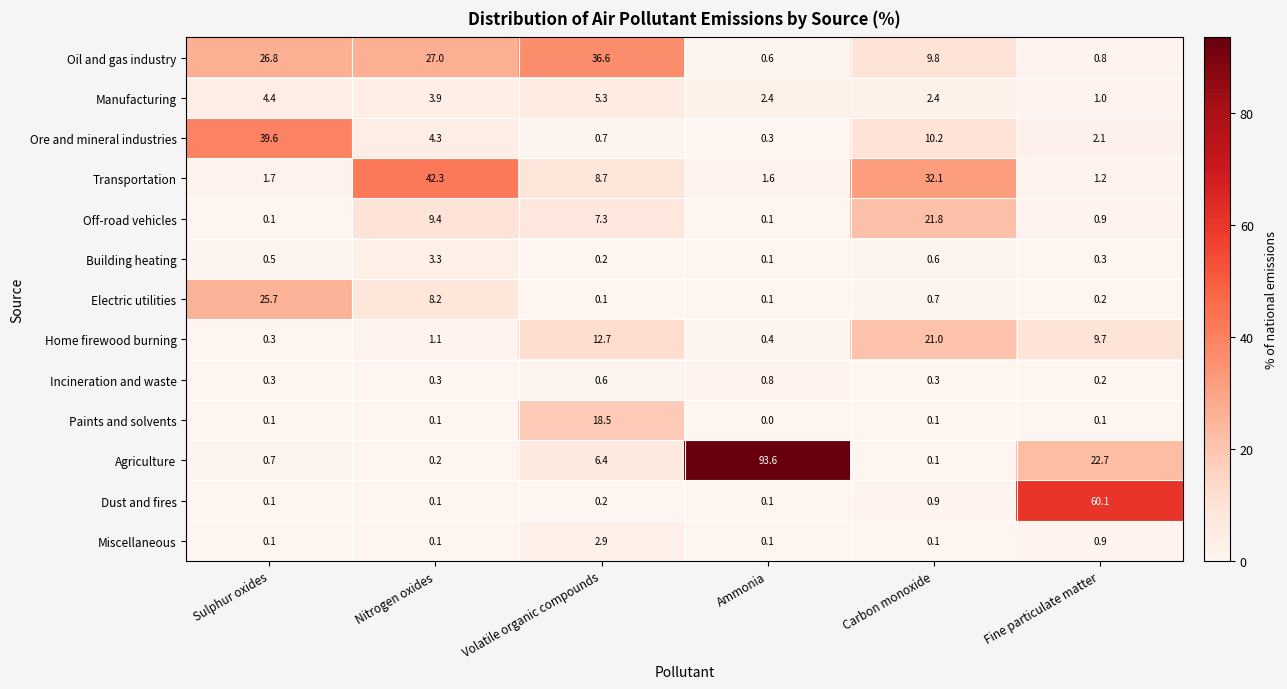

Is the value of Electric utilities at Nitrogen oxides greater than the value of Agriculture at Sulphur oxides?

Yes